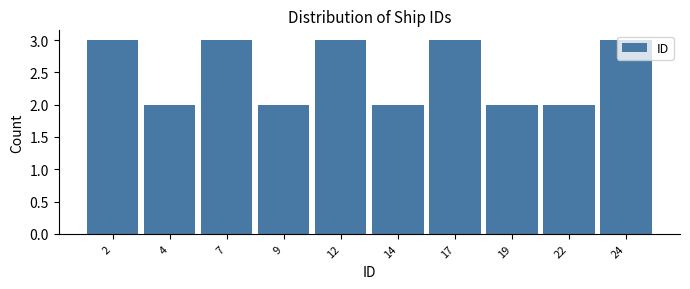

True or false: the data shows 2 at 17.

False